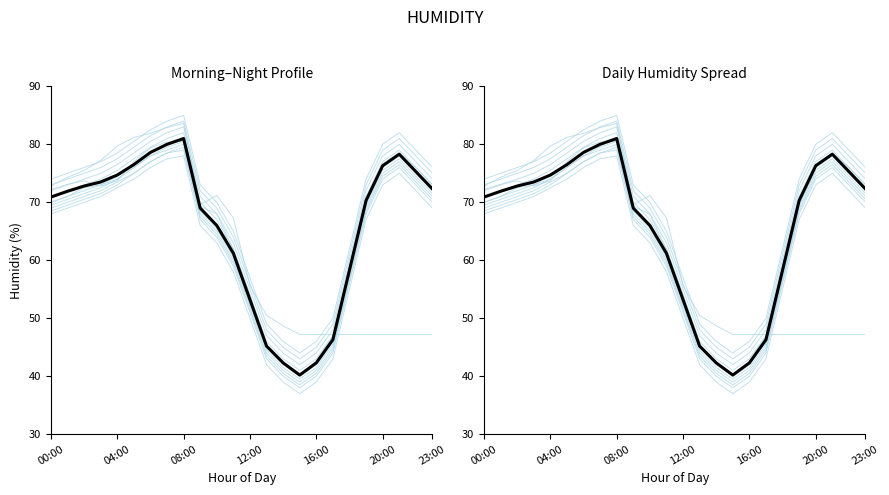

How many points are lower than both their immediate neighbors (excluding endpoints)?

1